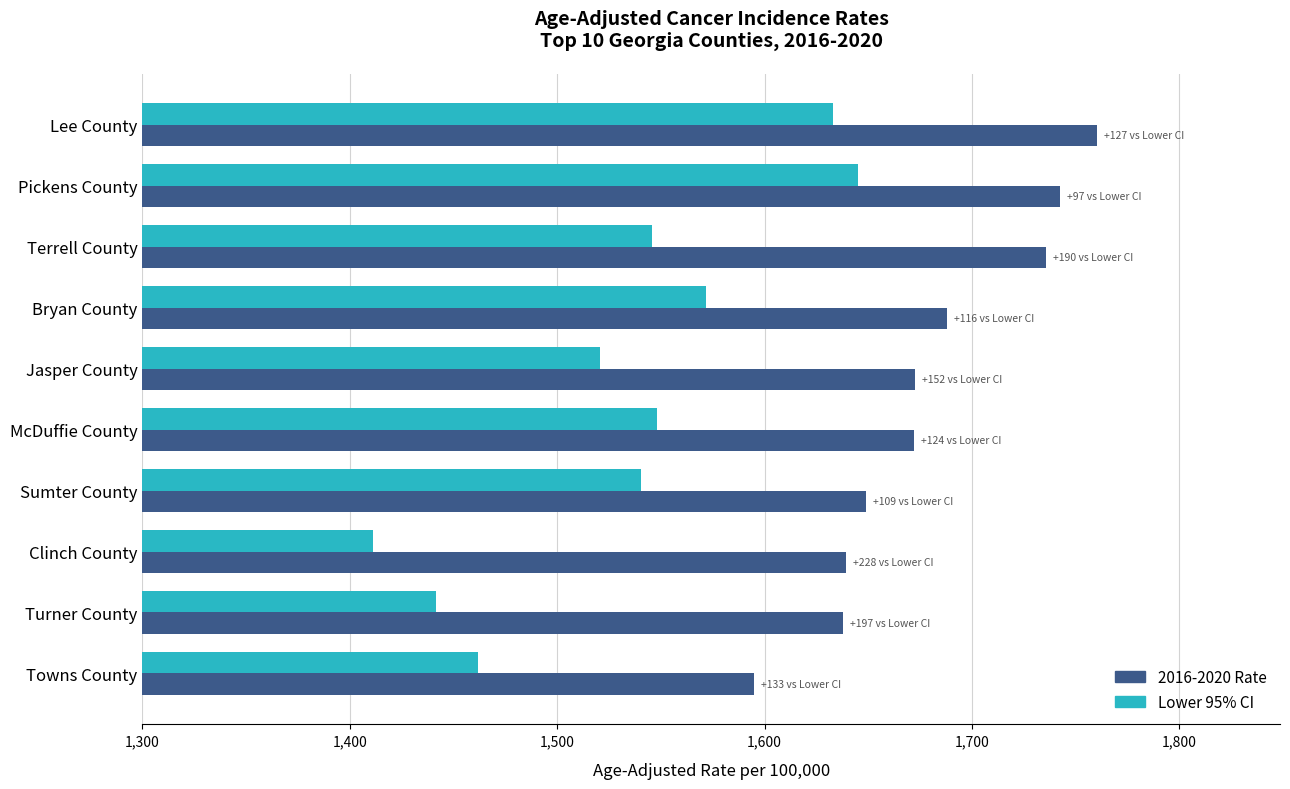

Rank the series by their average value, from highest to lowest.

2016-2020 Rate, Lower 95% CI